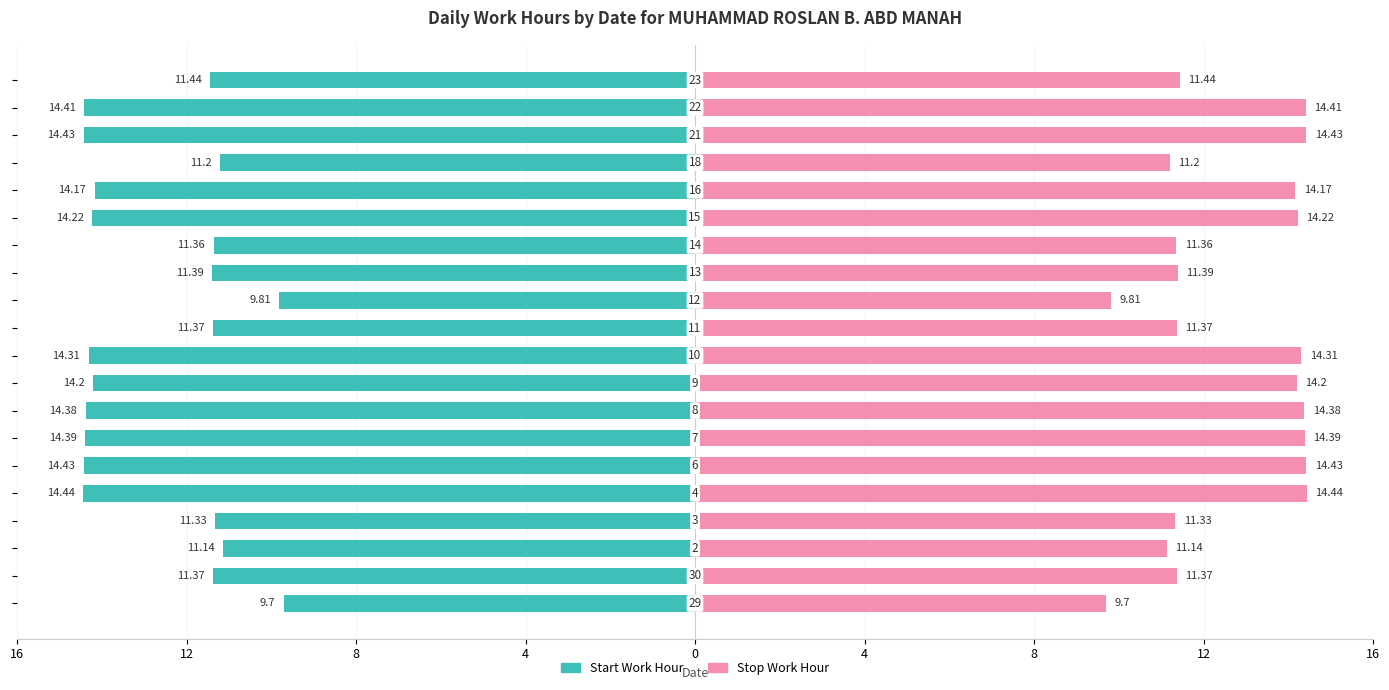

Which series has the widest spread of values?

Start Work Hour